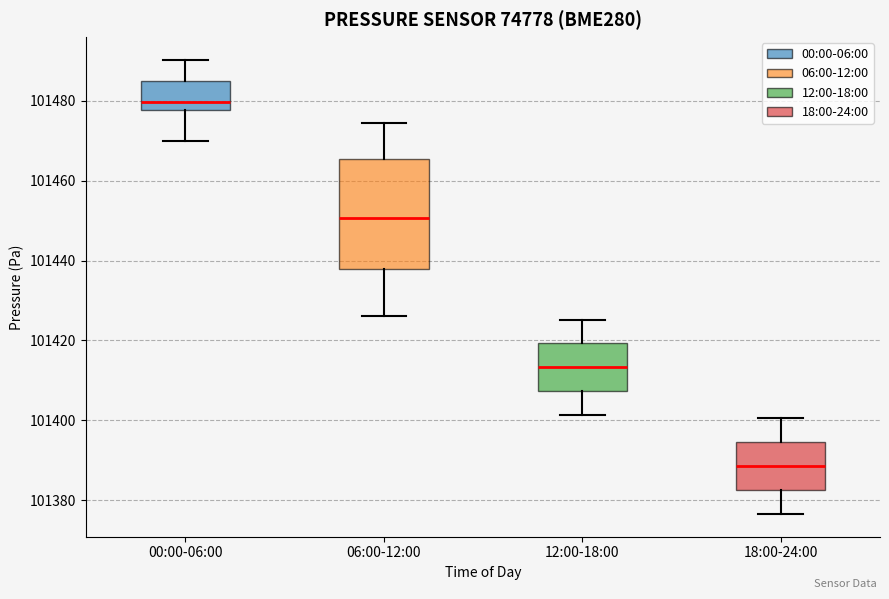

Where does the lower whisker of the box for 06:00-12:00 end on the y-axis? The values are not printed on the chart, so give them approximately, as read against the axis.

101426